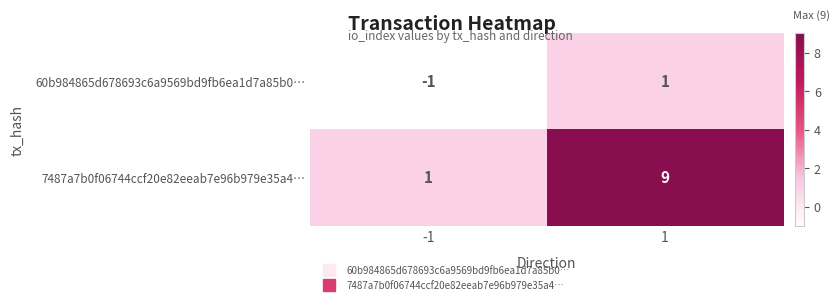

Reading left to right, transcribe all the data shown in this chart.

60b984865d678693c6a9569bd9fb6ea1d7a85b0…: -1	1
7487a7b0f06744ccf20e82eeab7e96b979e35a4…: 1	9